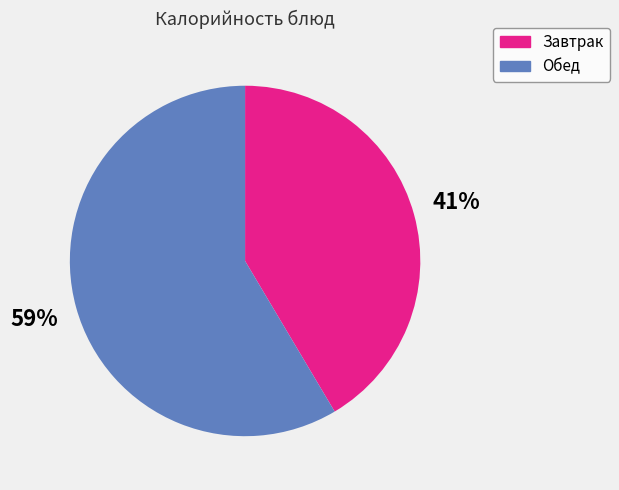

Which has a higher value, Обед or Завтрак?

Обед